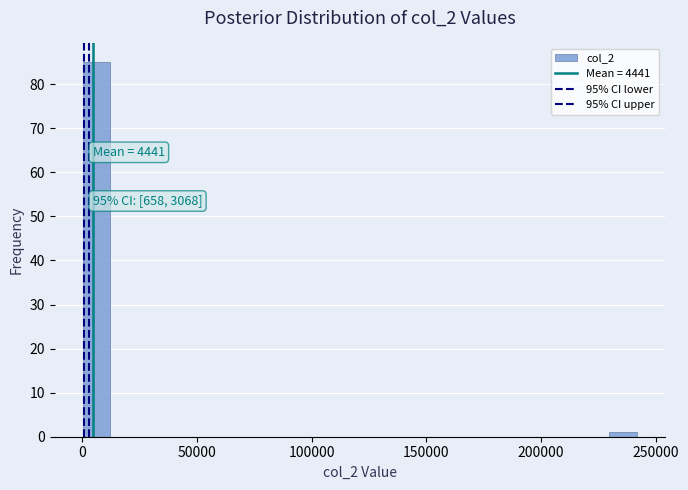

Around what value on the x-axis is the tallest bar? Give the approximate position of its centre, as read against the axis.

5000